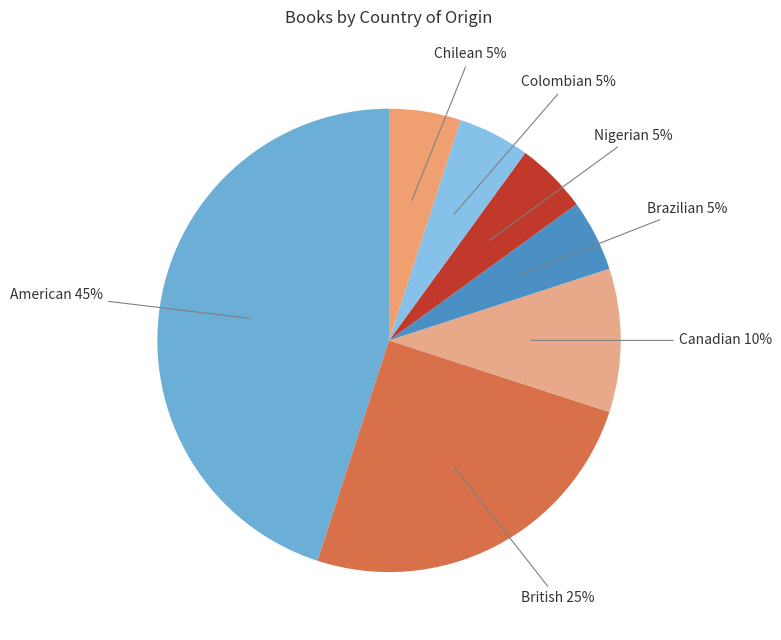

Which category has the biggest portion of the pie?

American